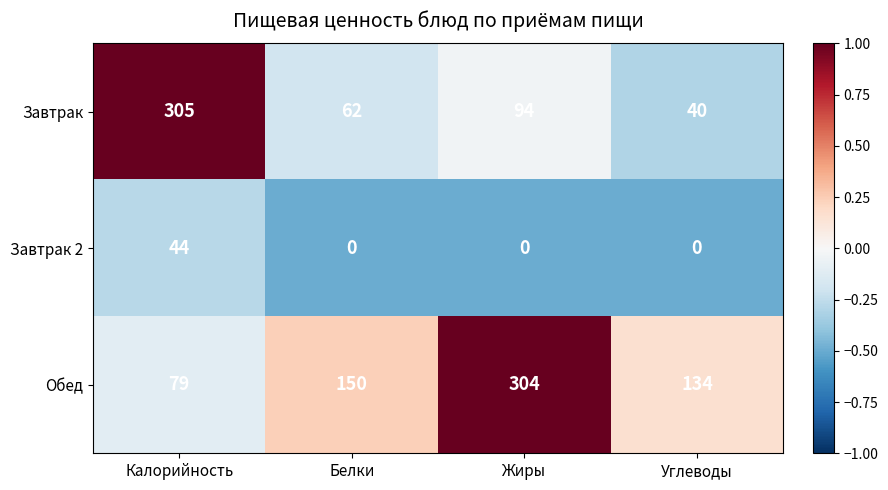

Which series has the largest range (max minus min)?

Завтрак